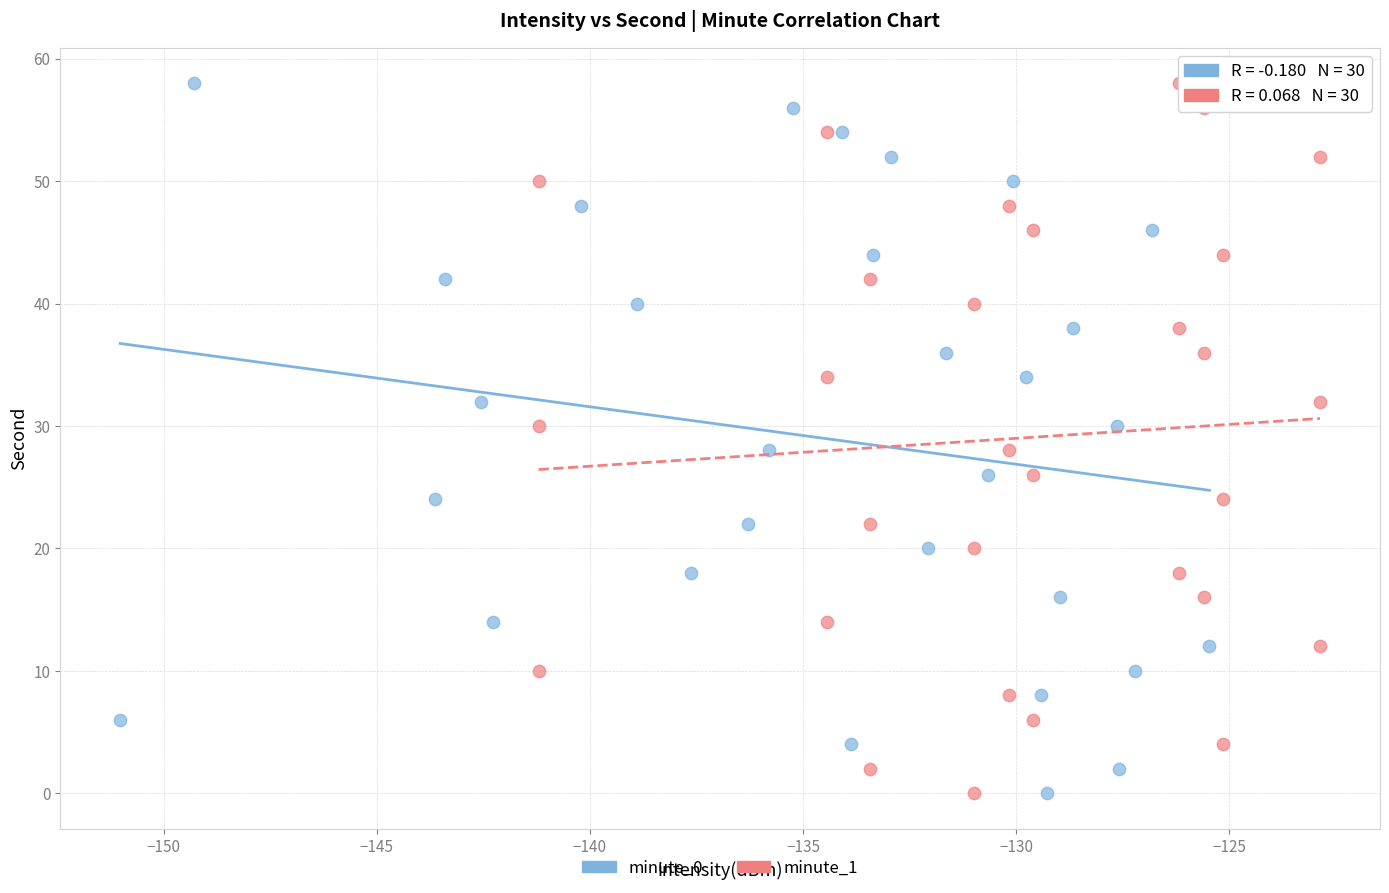

What are all the series names shown in the legend?

minute_0, minute_1